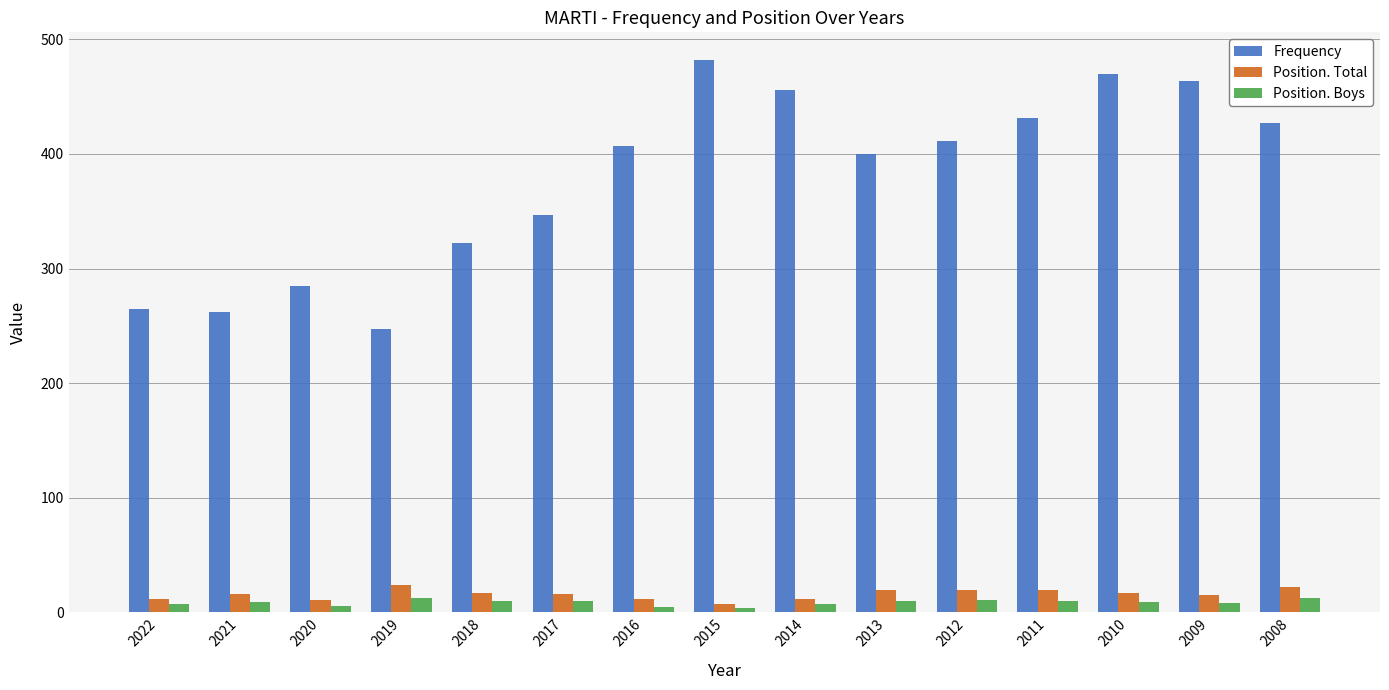

How many categories are shown in the chart?

15